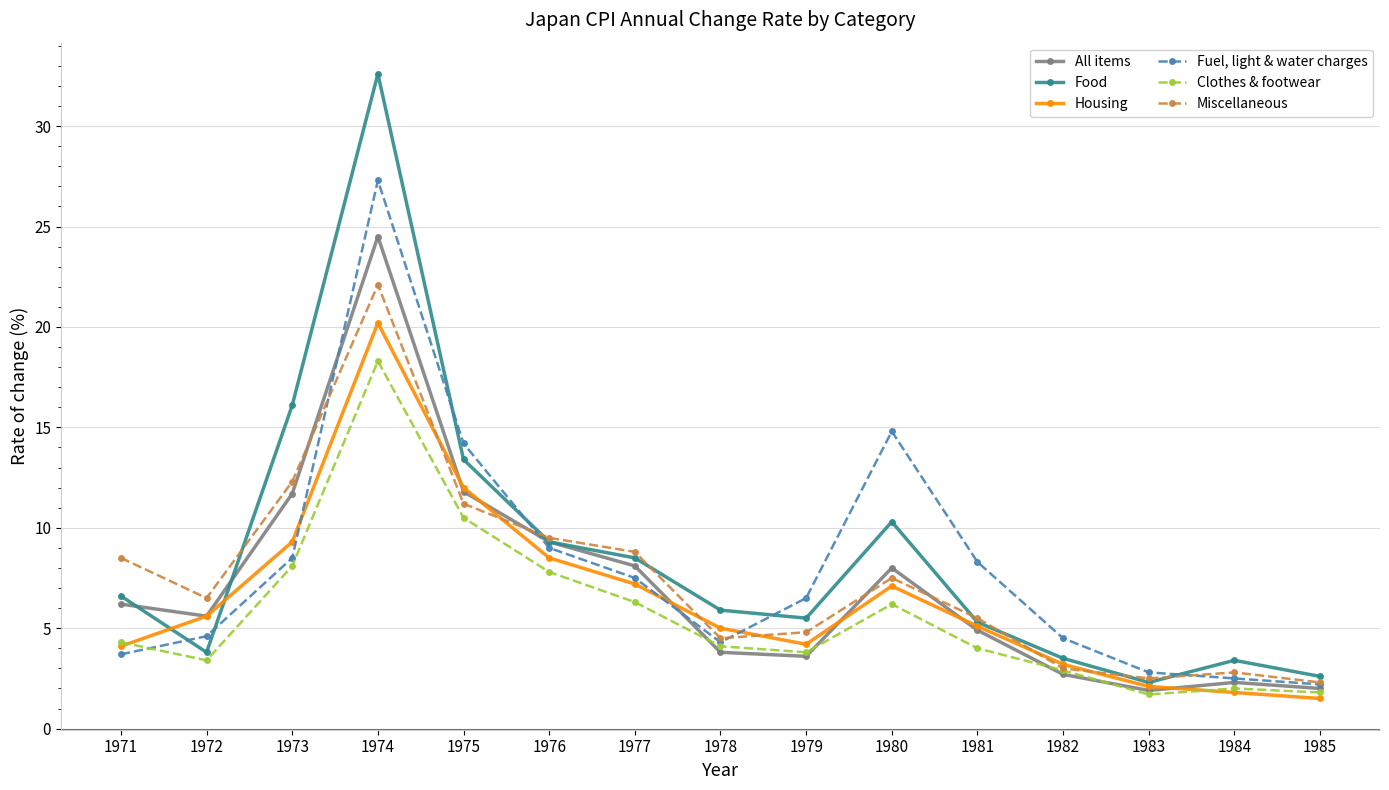

After their last crossing, which series has the higher values: Food or Fuel, light & water charges?

Food